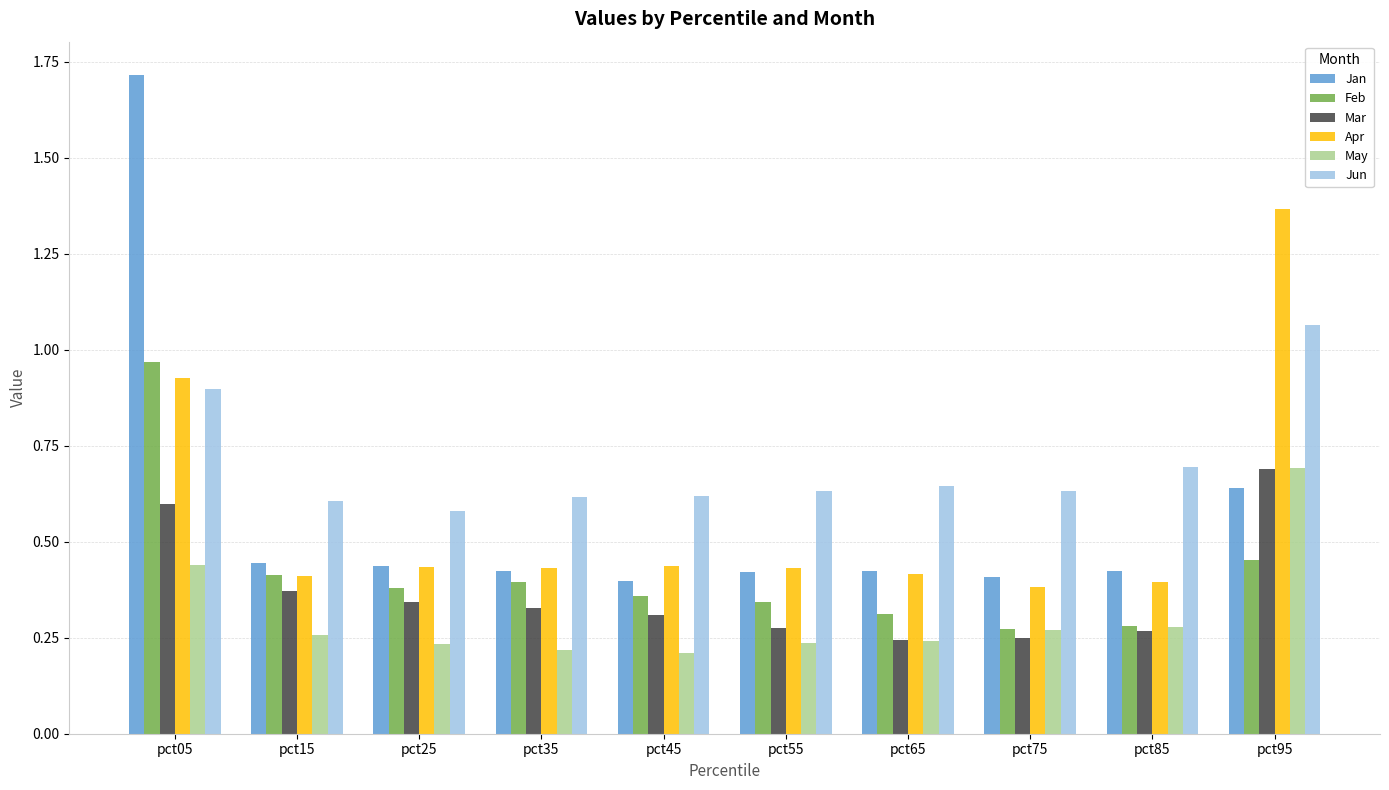

Count the number of data series in this chart.

6